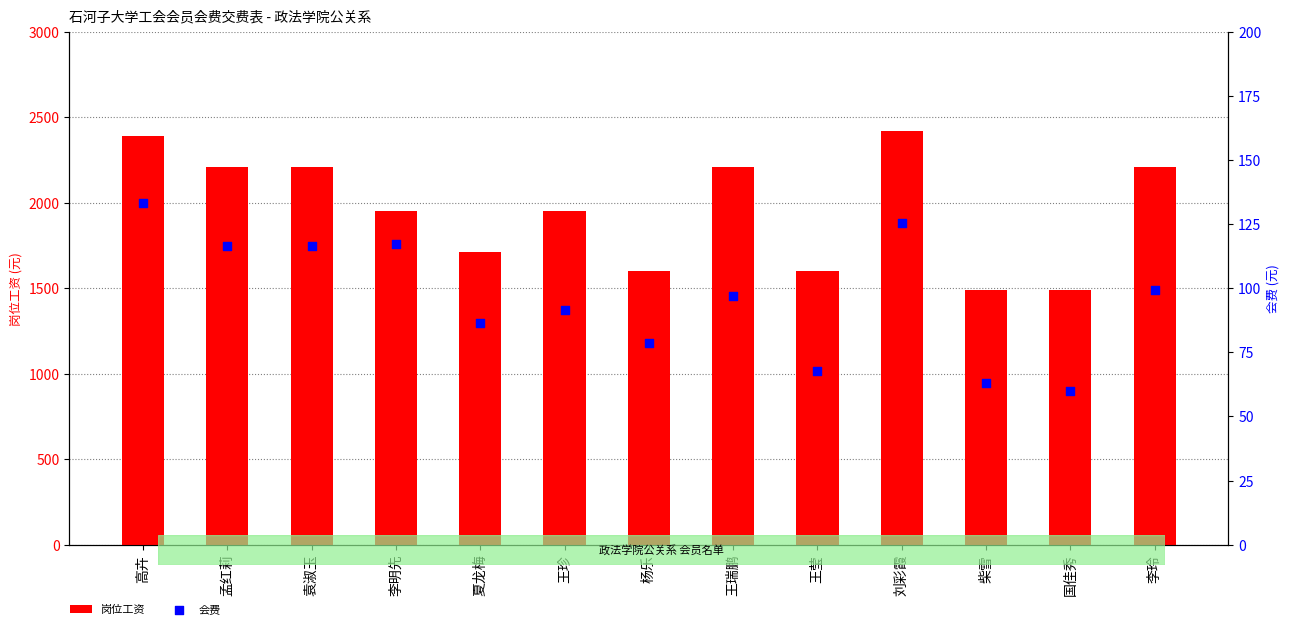

What is the total value across all series at 刘彩霞?

2545.5